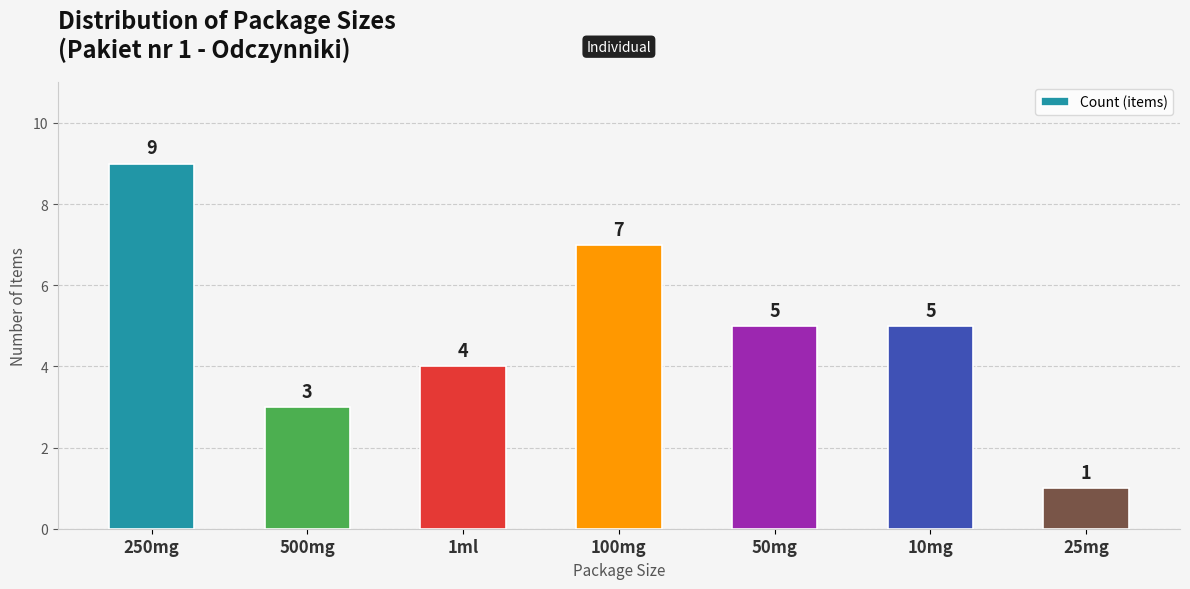

Reading right to left, extract all data points from this chart.

25mg=1	10mg=5	50mg=5	100mg=7	1ml=4	500mg=3	250mg=9